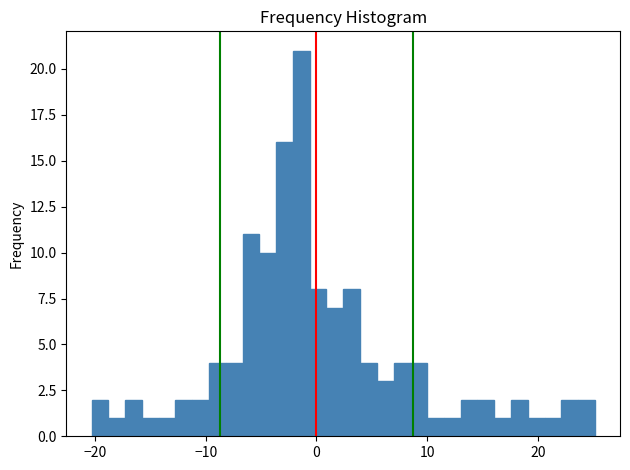

Around what value on the x-axis is the tallest bar? Give the approximate position of its centre, as read against the axis.

-1